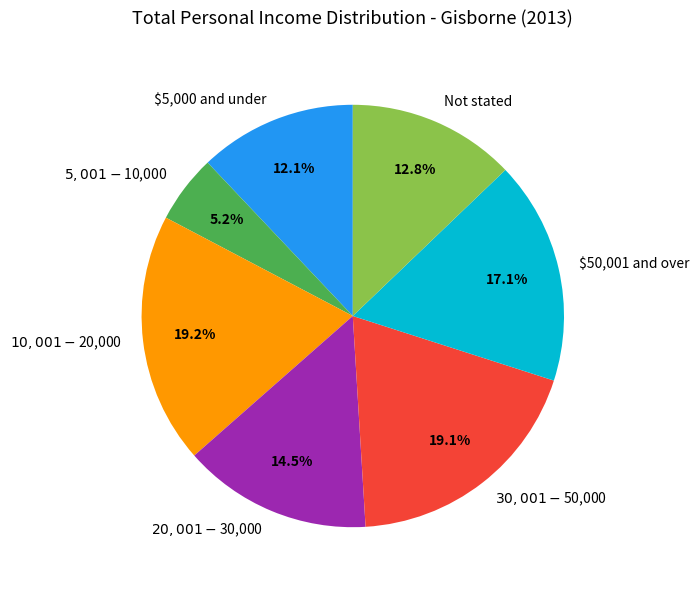

To the nearest percent, what is the difference between the largest and smallest slice percentages?

14%